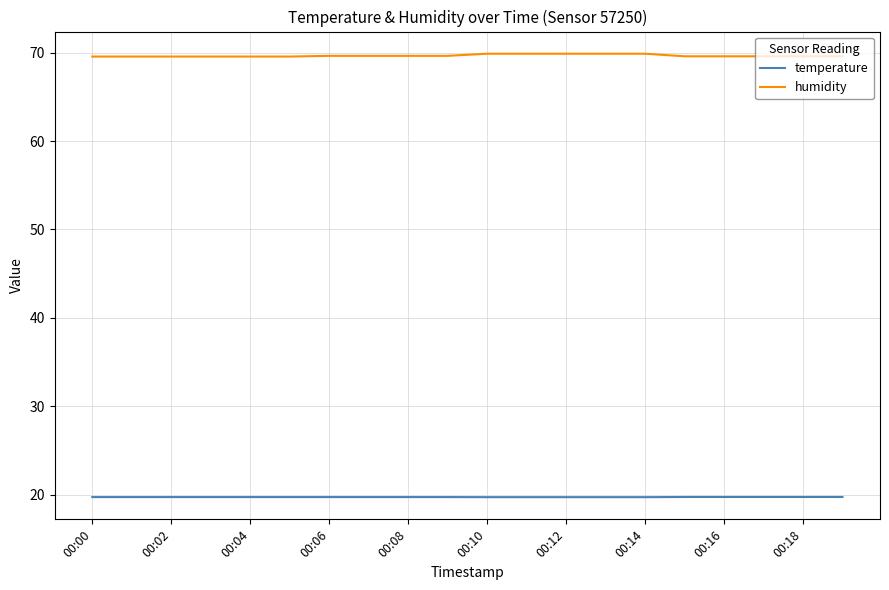

What is the highest value of the humidity series?

69.9